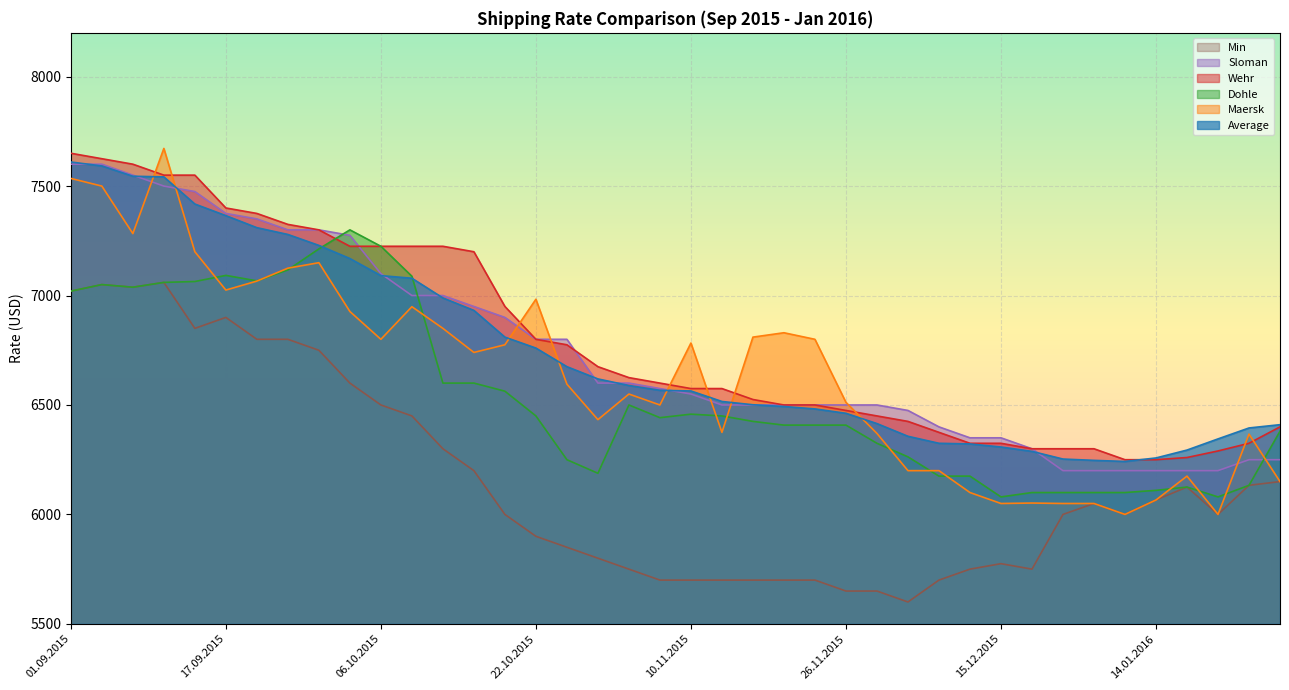

At which category is the sum across all series the highest?

01.09.2015